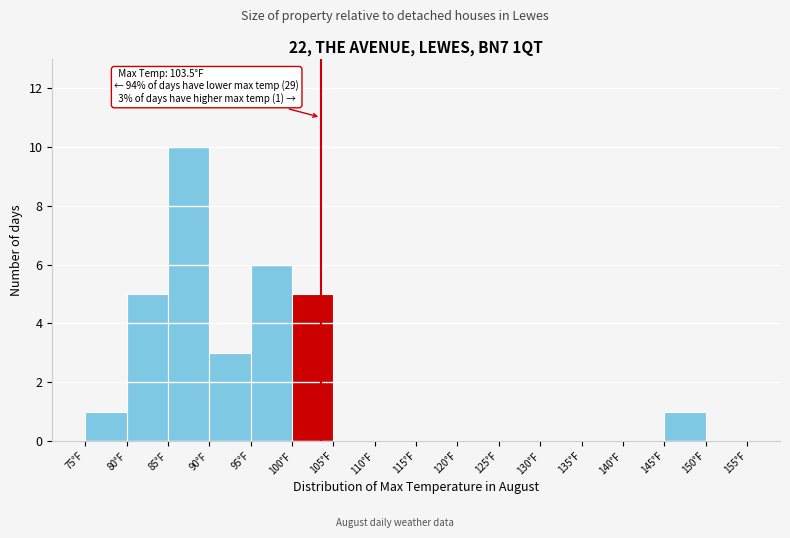

Over which range of the x-axis is the bar tallest?

85 to 90